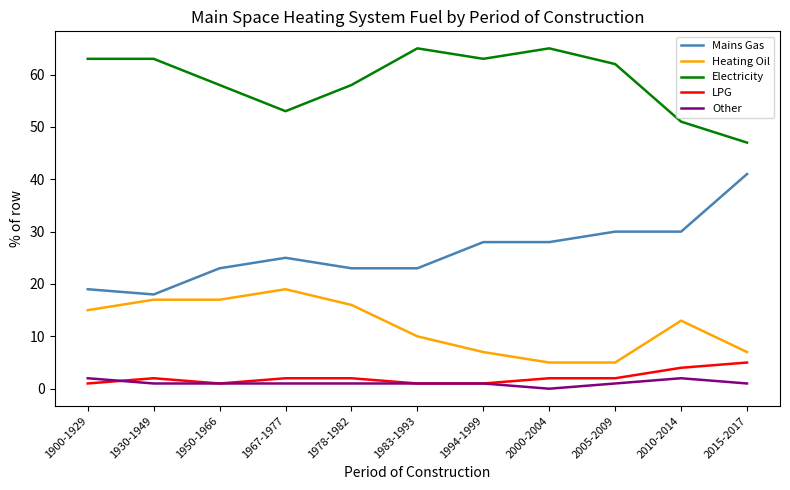

Is it true that Other equals 2 at 1900-1929?

True